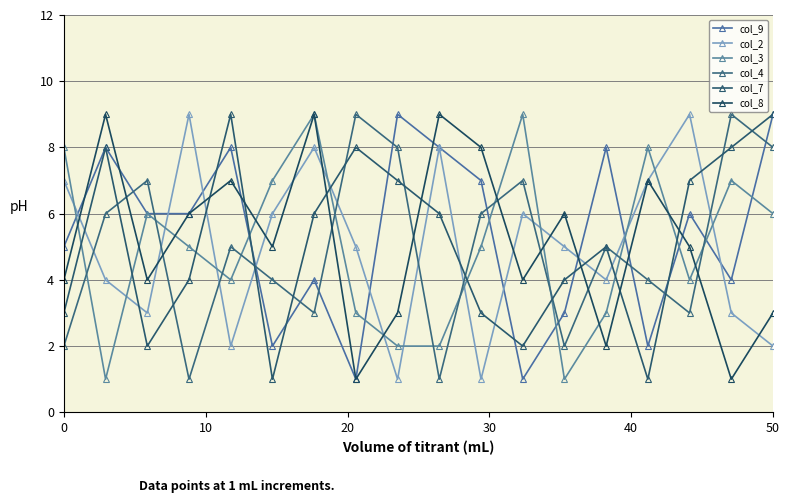

Which series ends up on top after the final intersection of col_4 and col_2?

col_4